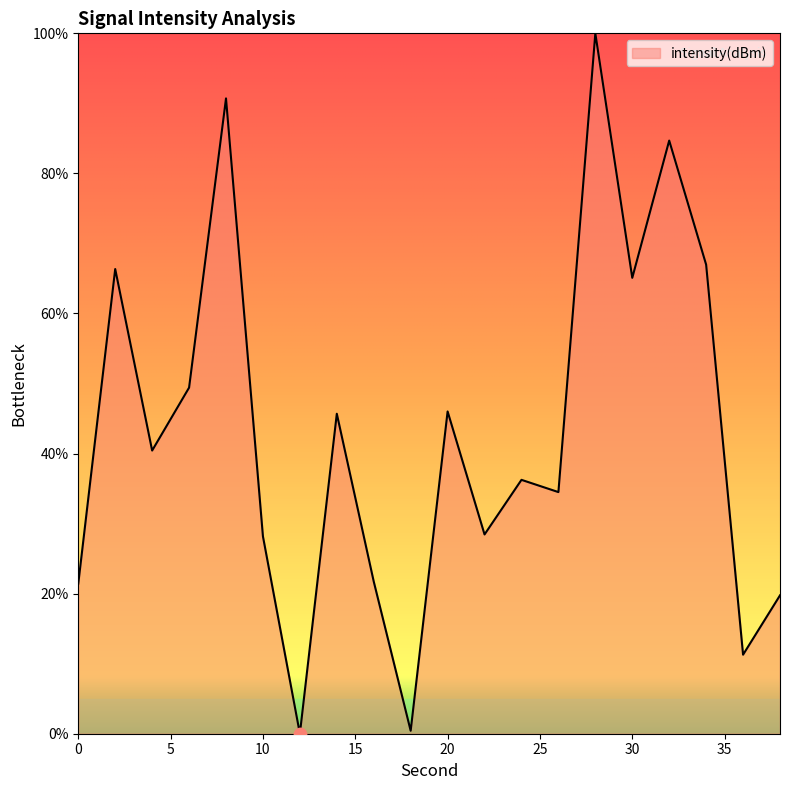

What is the greatest value displayed?

100.0